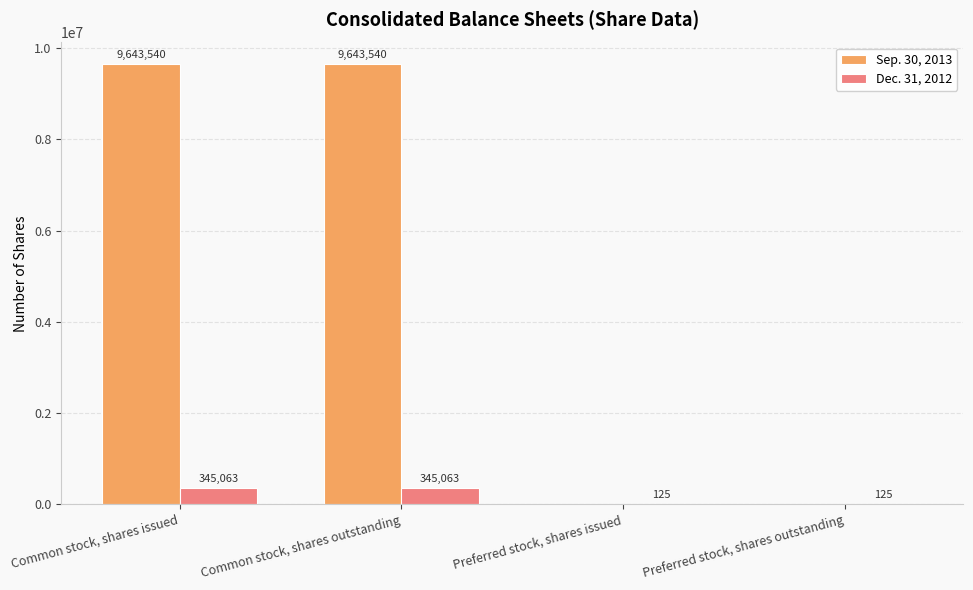

What is the sum of the Dec. 31, 2012 values at Common stock, shares issued and Preferred stock, shares outstanding?

345188